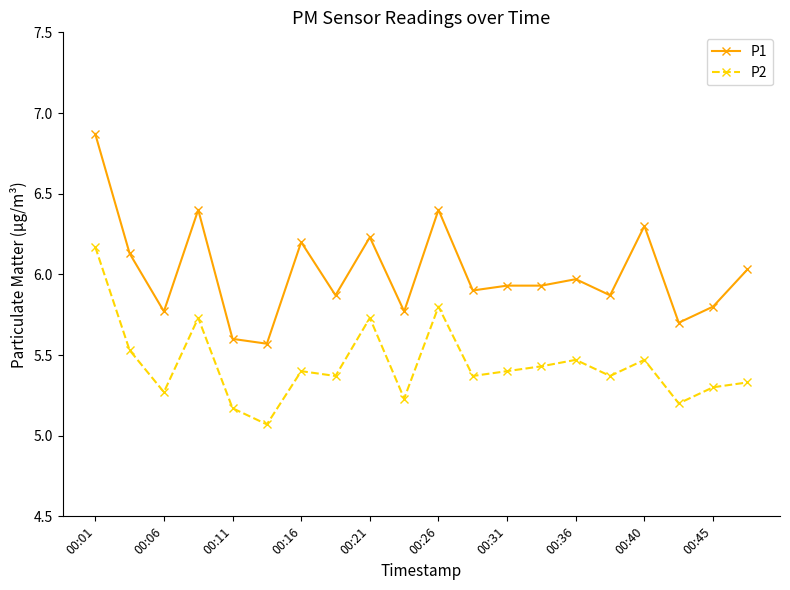

Rank the series by their maximum value, from highest to lowest.

P1, P2